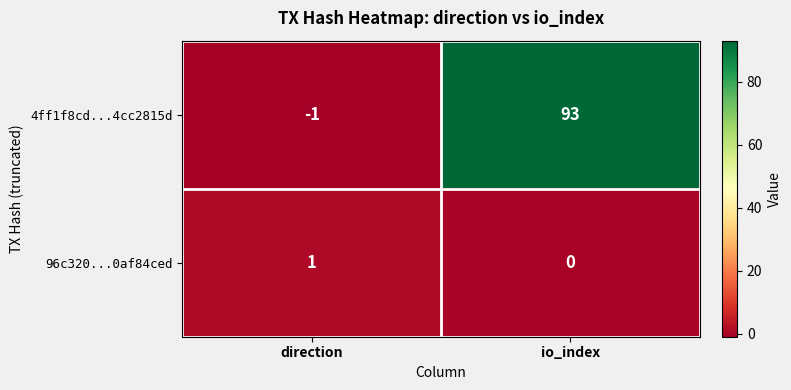

The value of 4ff1f8cd...4cc2815d at direction is -1. True or false?

True